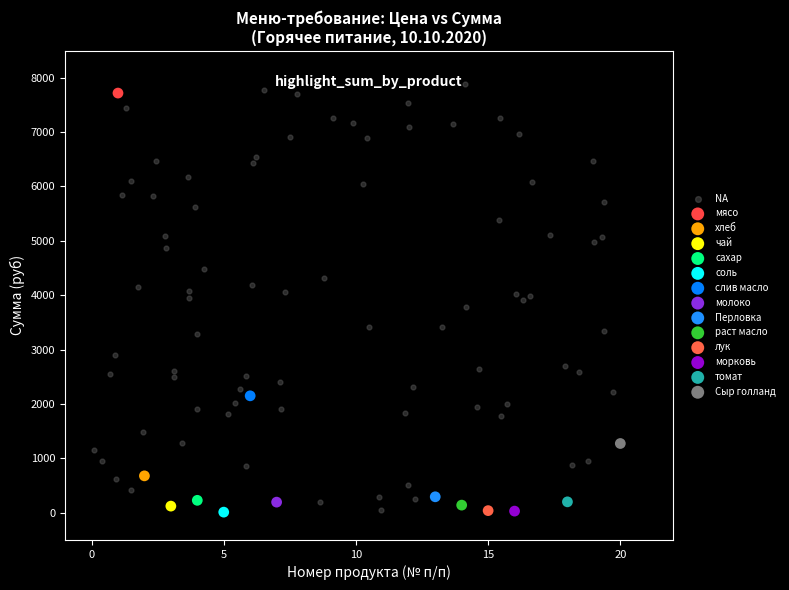

What are all the series names shown in the legend?

NA, мясо, хлеб, чай, сахар, соль, слив масло, молоко, Перловка, раст масло, лук, морковь, томат, Сыр голланд